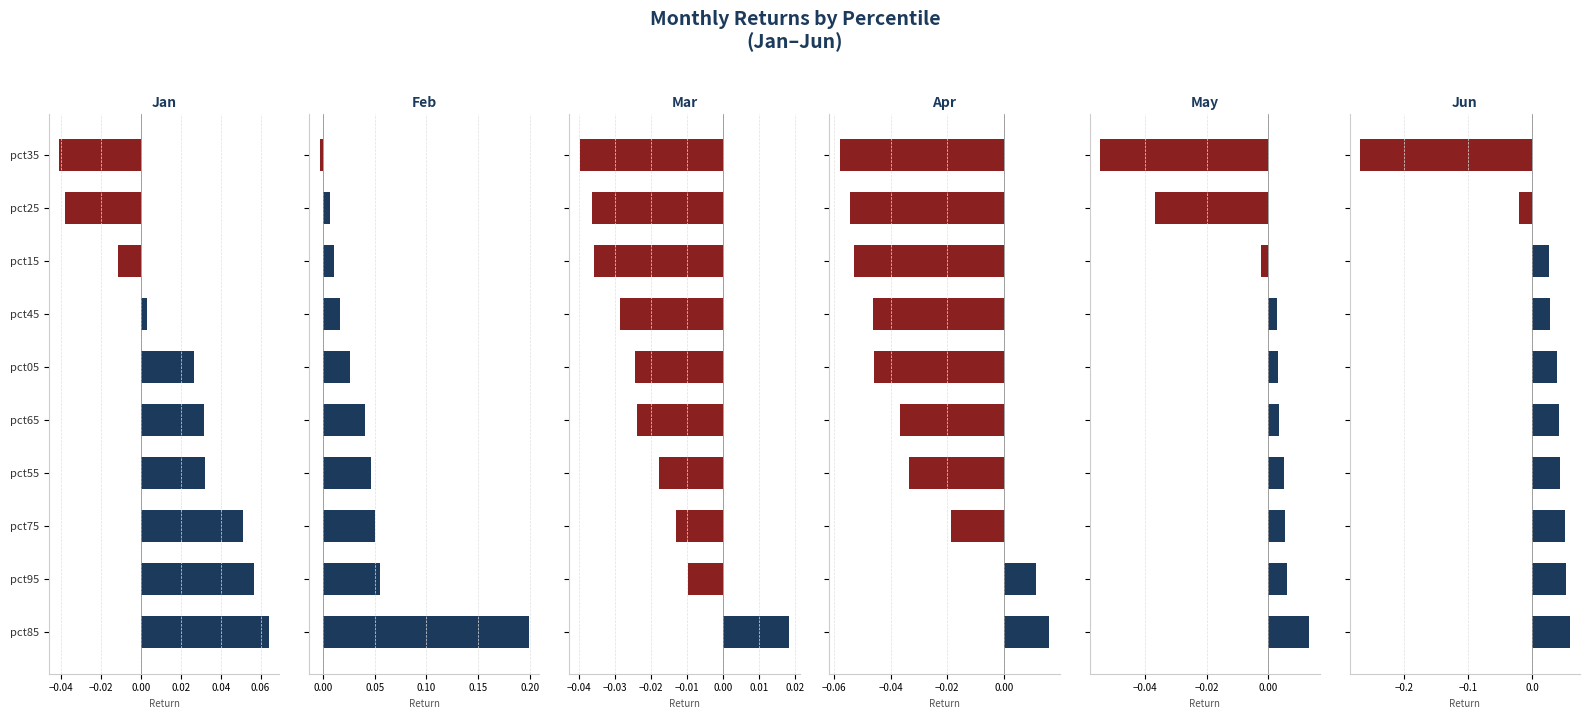

What position from the left is pct65?

5